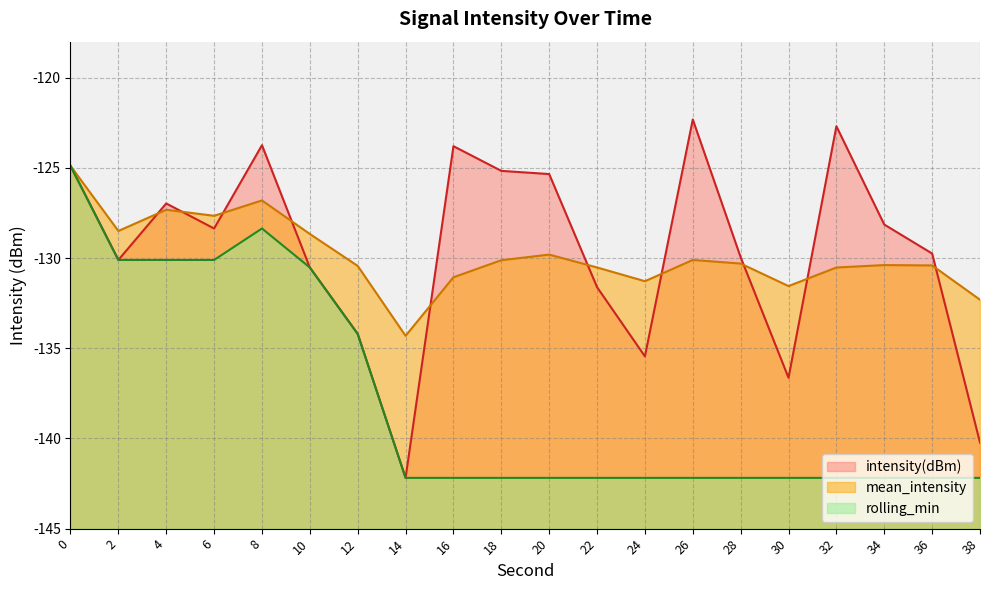

What is the difference between the highest and lowest values at 8?

4.6